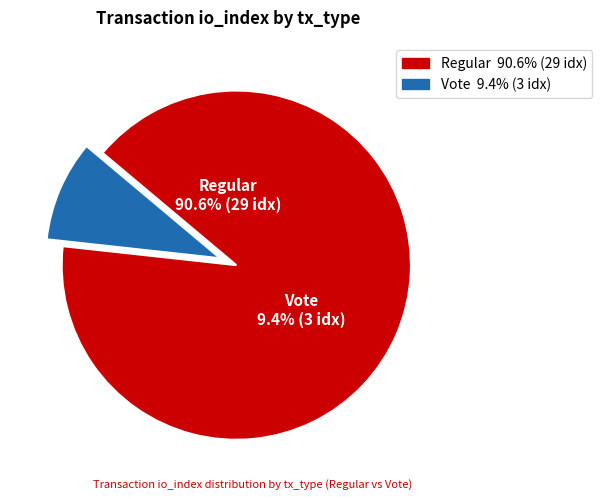

Between Vote and Regular, which is larger?

Regular